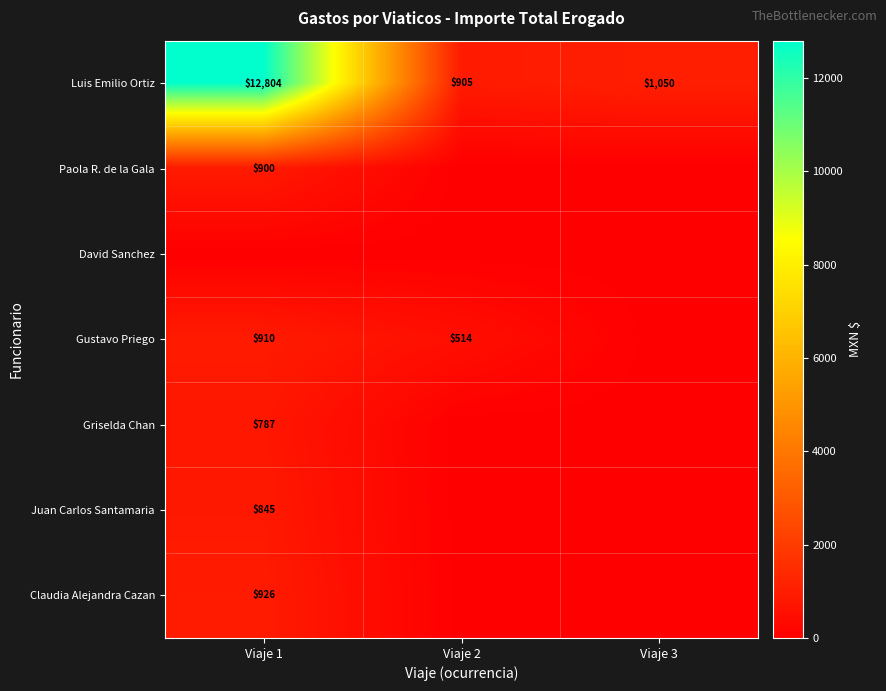

The value of Griselda Chan at Viaje 1 is 1125.6. True or false?

False